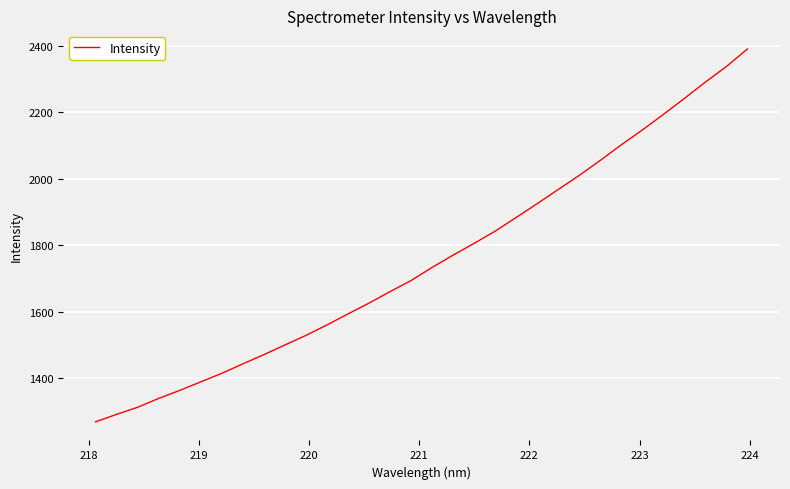

Reading right to left, extract all data points from this chart.

2390.2	2337.4	2290.7	2241.5	2193.4	2146.8	2102.3	2055.5	2010.4	1967.9	1925.4	1883.9	1842.8	1806.1	1770.7	1733.7	1694.3	1660.9	1626.4	1593.9	1560.8	1529.3	1500.5	1471.4	1443.7	1415.2	1389.5	1363.9	1339.8	1313.2	1291.8	1269.3